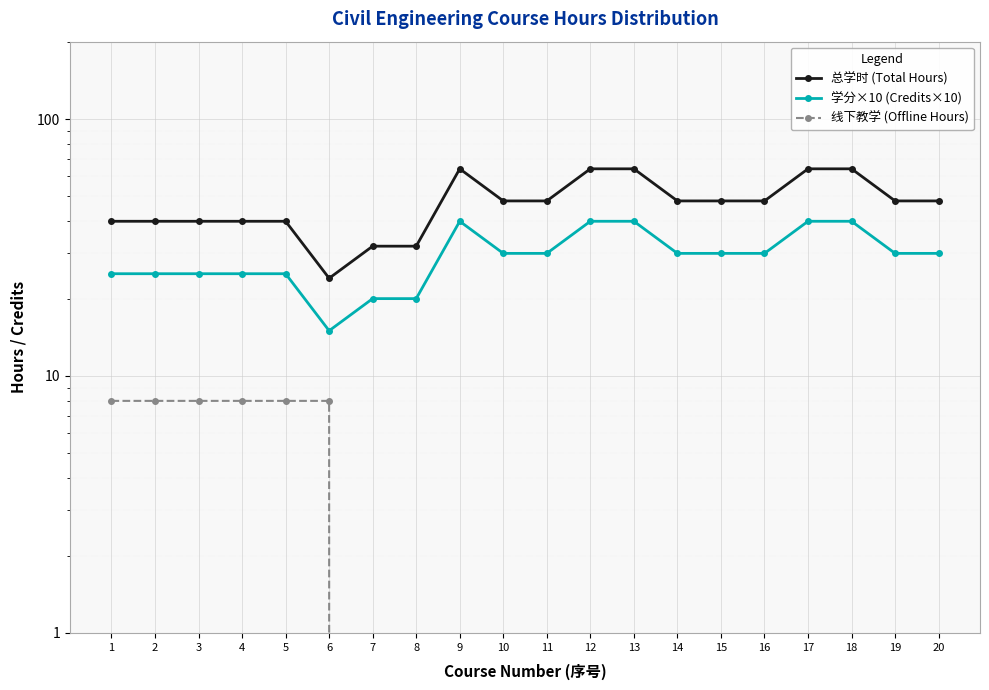

True or false: 线下教学 (Offline Hours) has a value of 0 at 16.

True